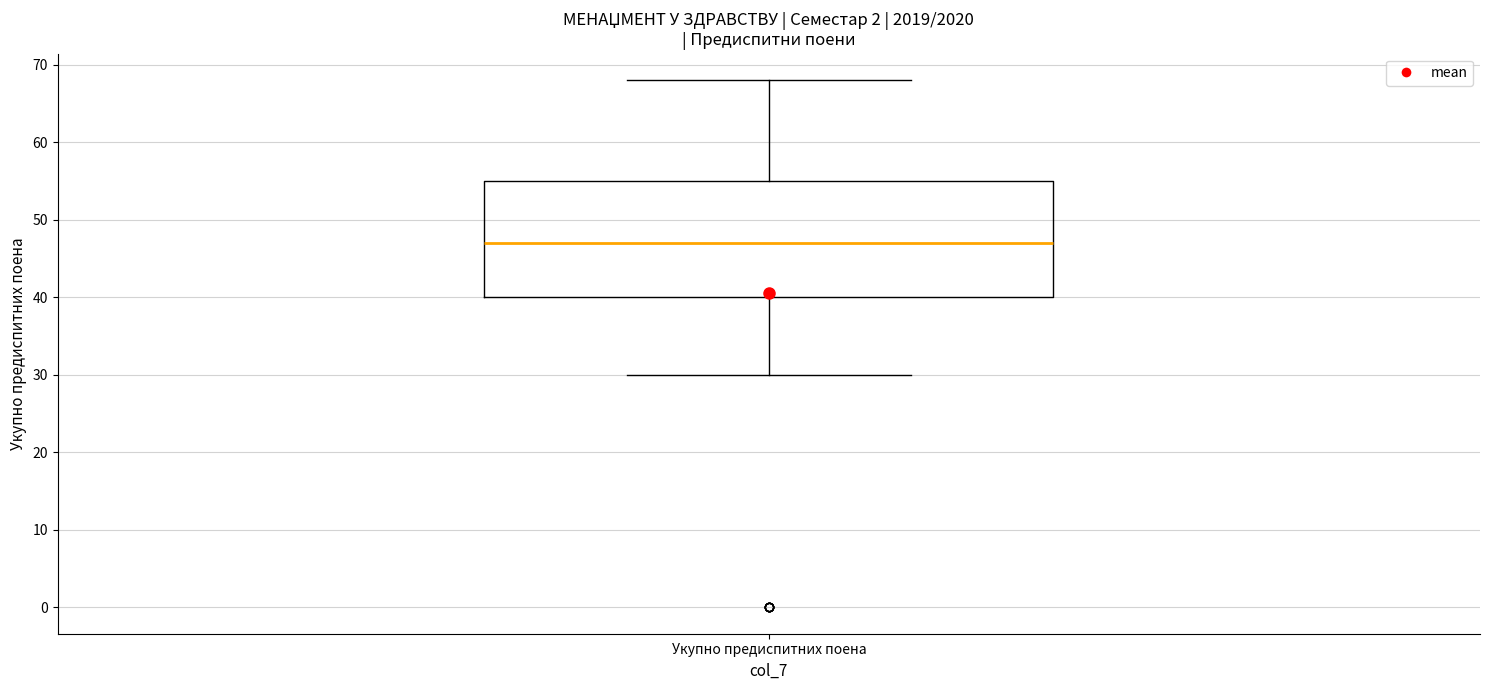

Where does the lower whisker of the box for Укупно предиспитних поена end on the y-axis? The values are not printed on the chart, so give them approximately, as read against the axis.

30